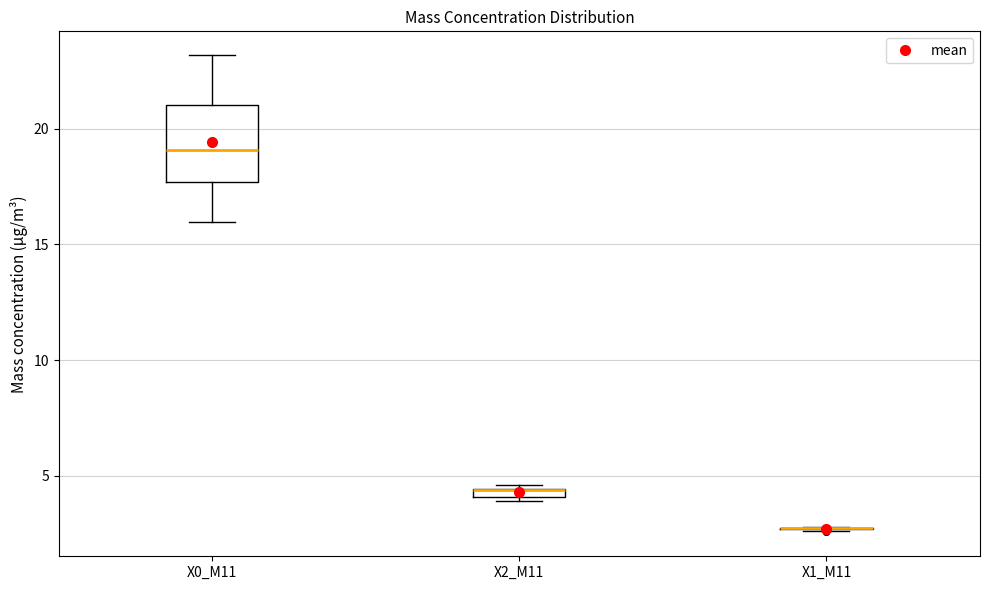

Which box is the tallest, from its lower edge to its upper edge?

X0_M11